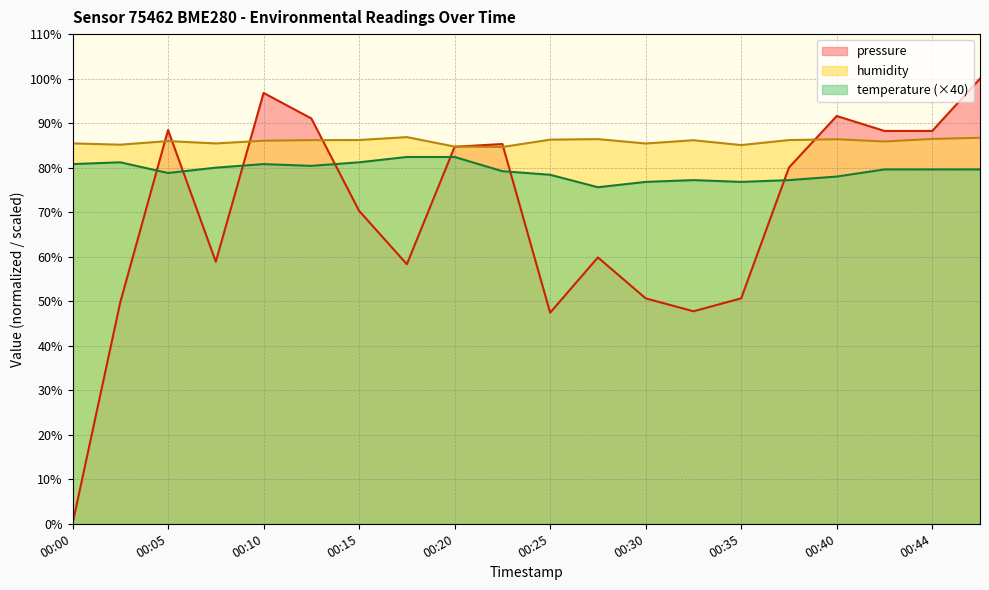

What is the value of the pressure point at the 3rd from the left?

88.5